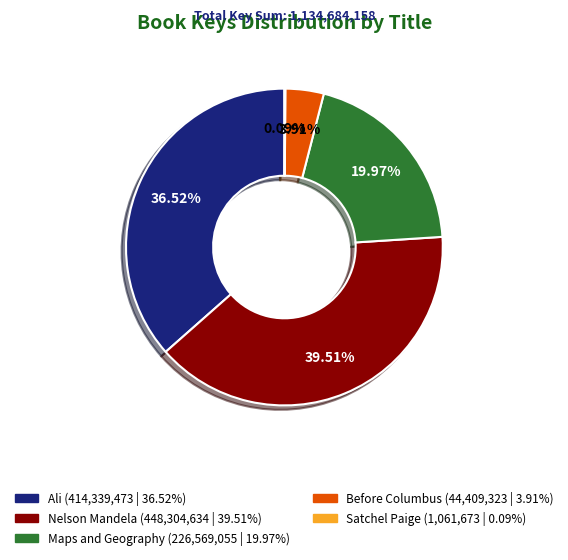

Do Ali and Maps and Geography together represent more than half of the pie?

Yes